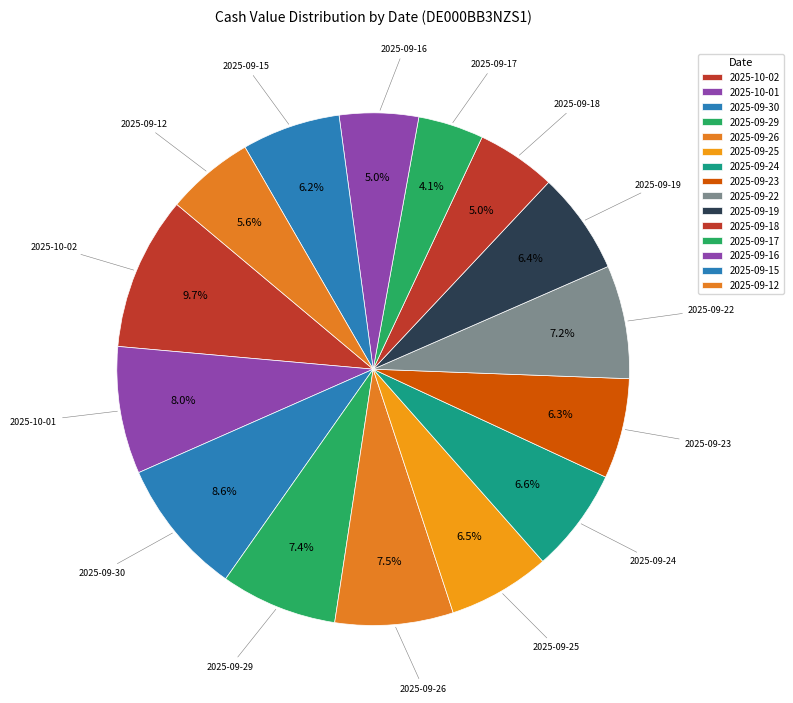

How many segments does this pie chart have?

15